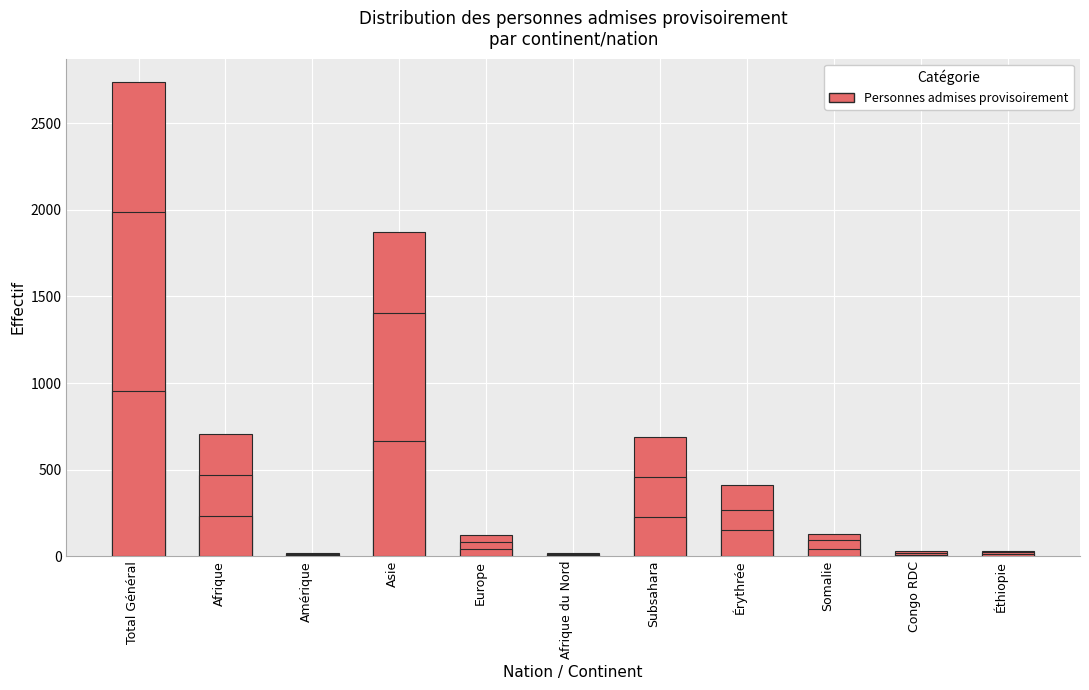

Is the value of Total personnes admises at Afrique greater than the value of Personnes actives at Subsahara?

Yes